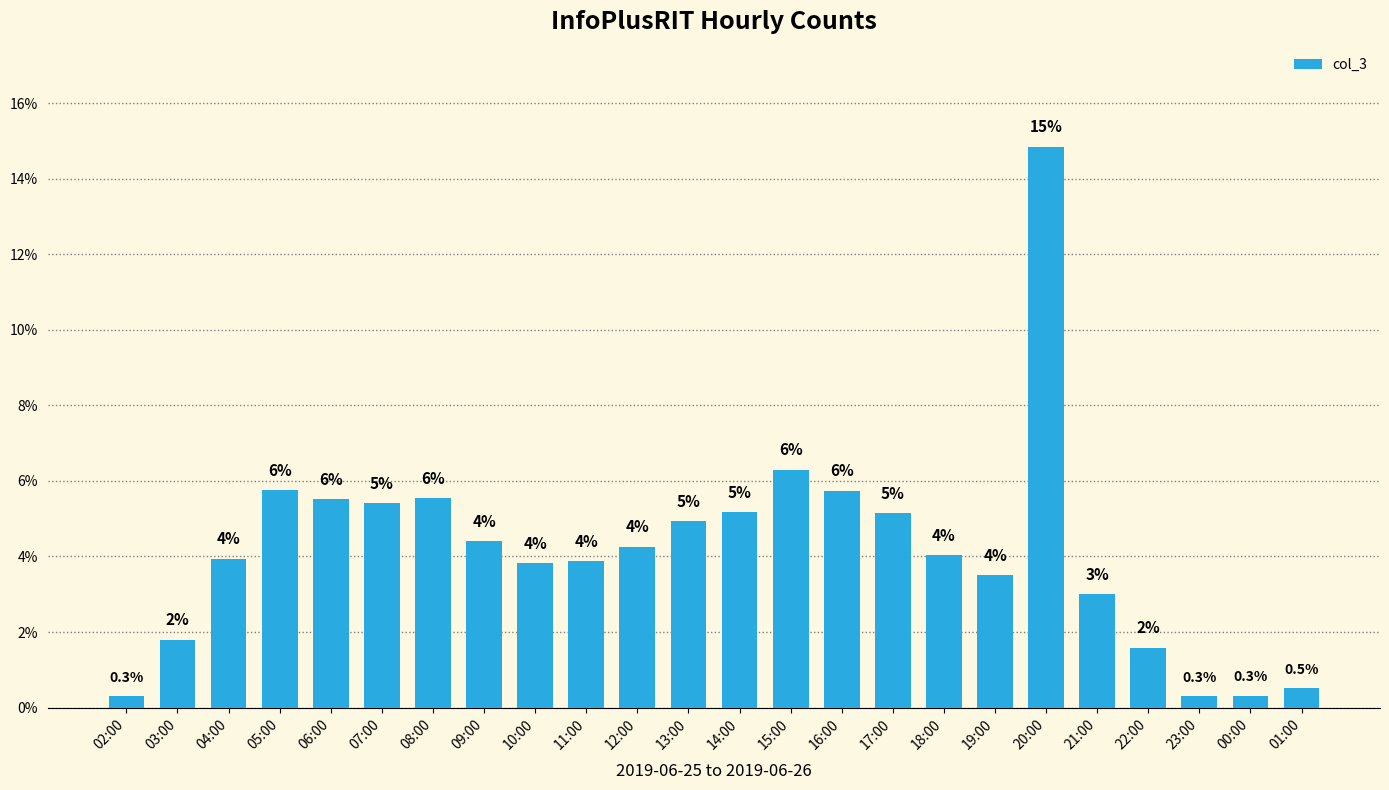

What is the label of the 10th bar from the right?

16:00